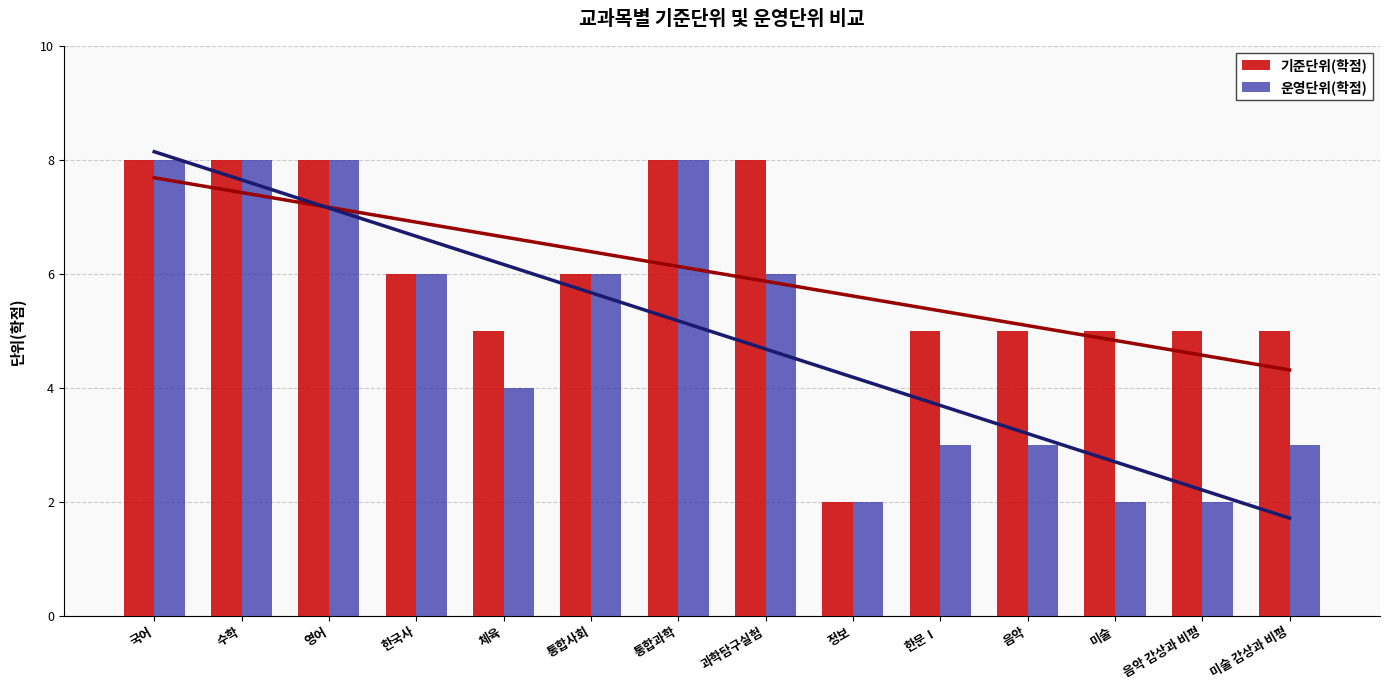

The value of 기준단위(학점) at 통합사회 is 3. True or false?

False